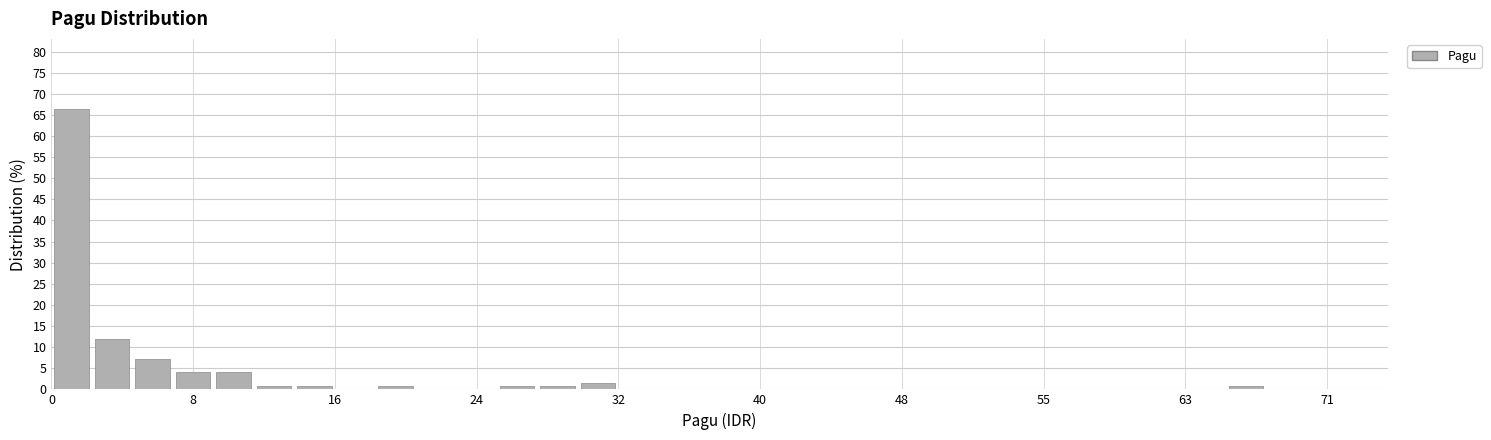

Read against the x-axis, roughly where is the centre of the tallest bar?

1